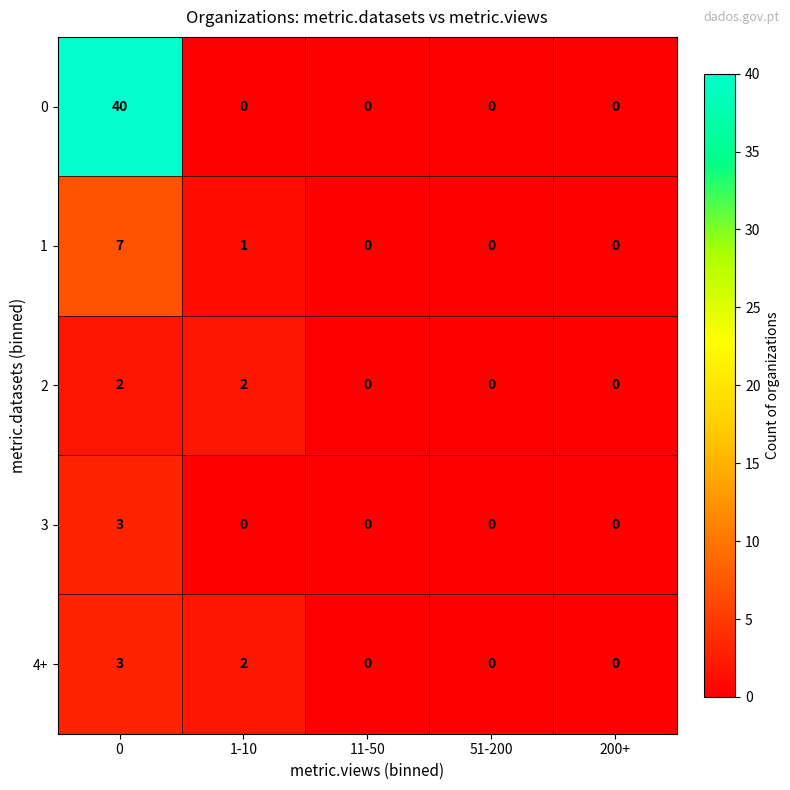

What is the sum of all 4+ values?

5